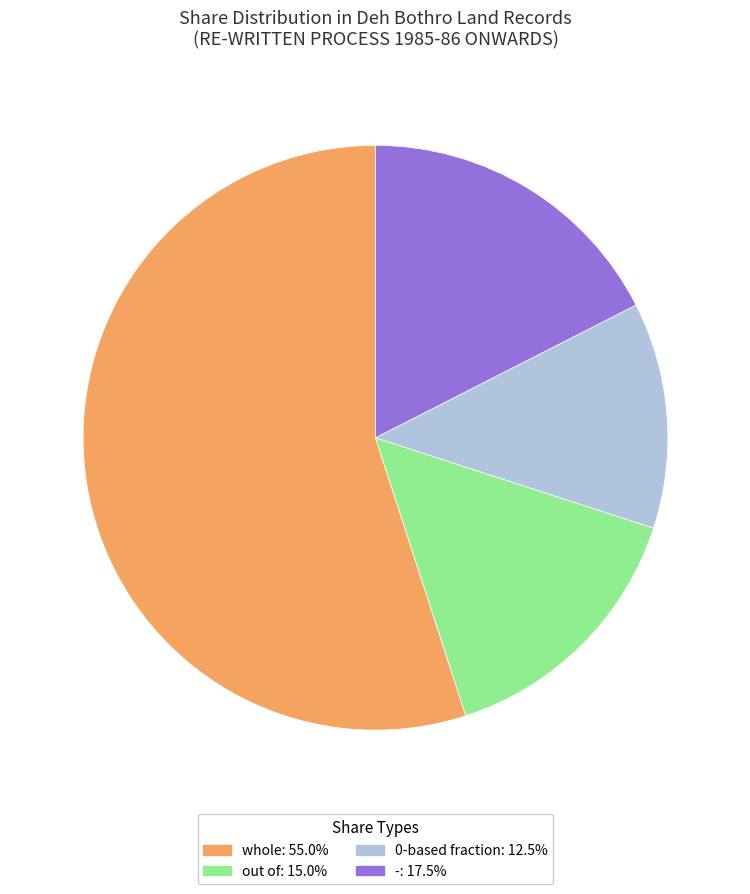

Does any single category account for the majority?

Yes